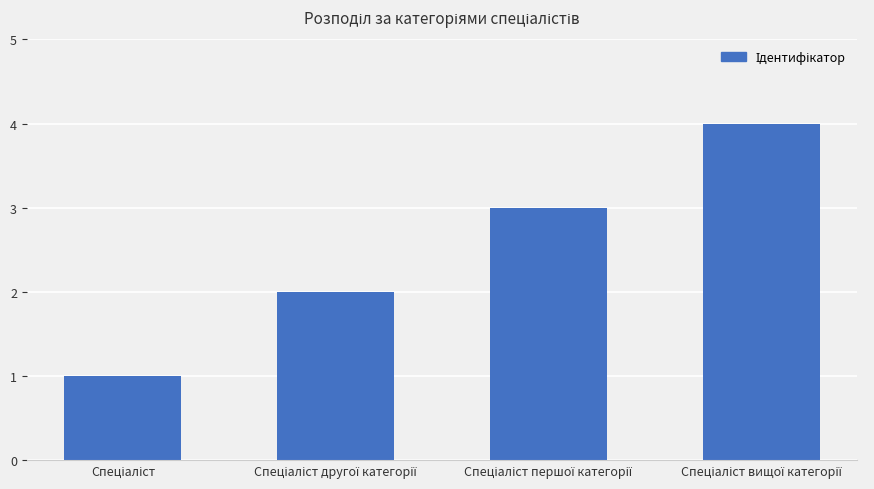

What is the greatest value displayed?

4